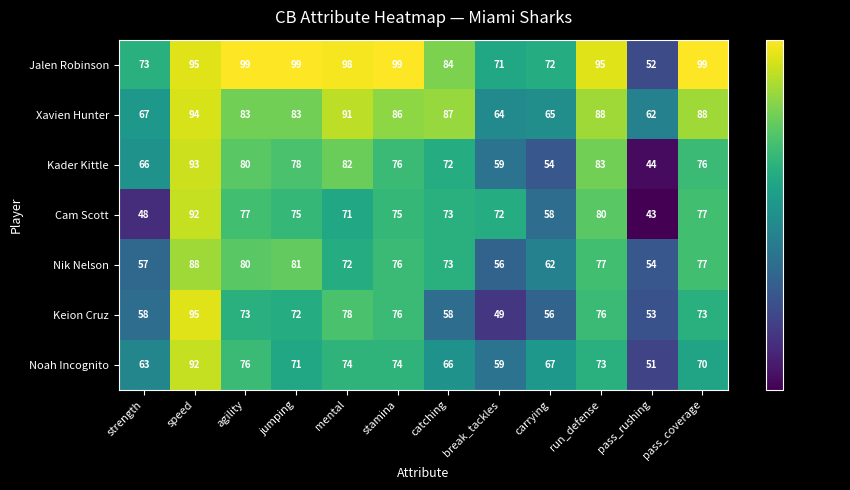

The Xavien Hunter series shows 87 at catching. True or false?

True